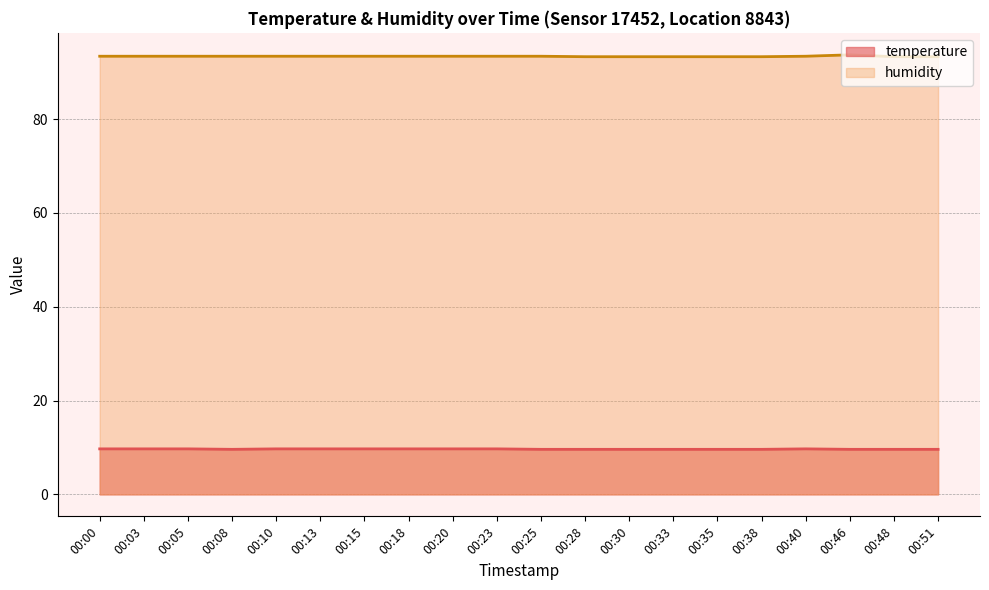

True or false: humidity and temperature cross at least once.

False